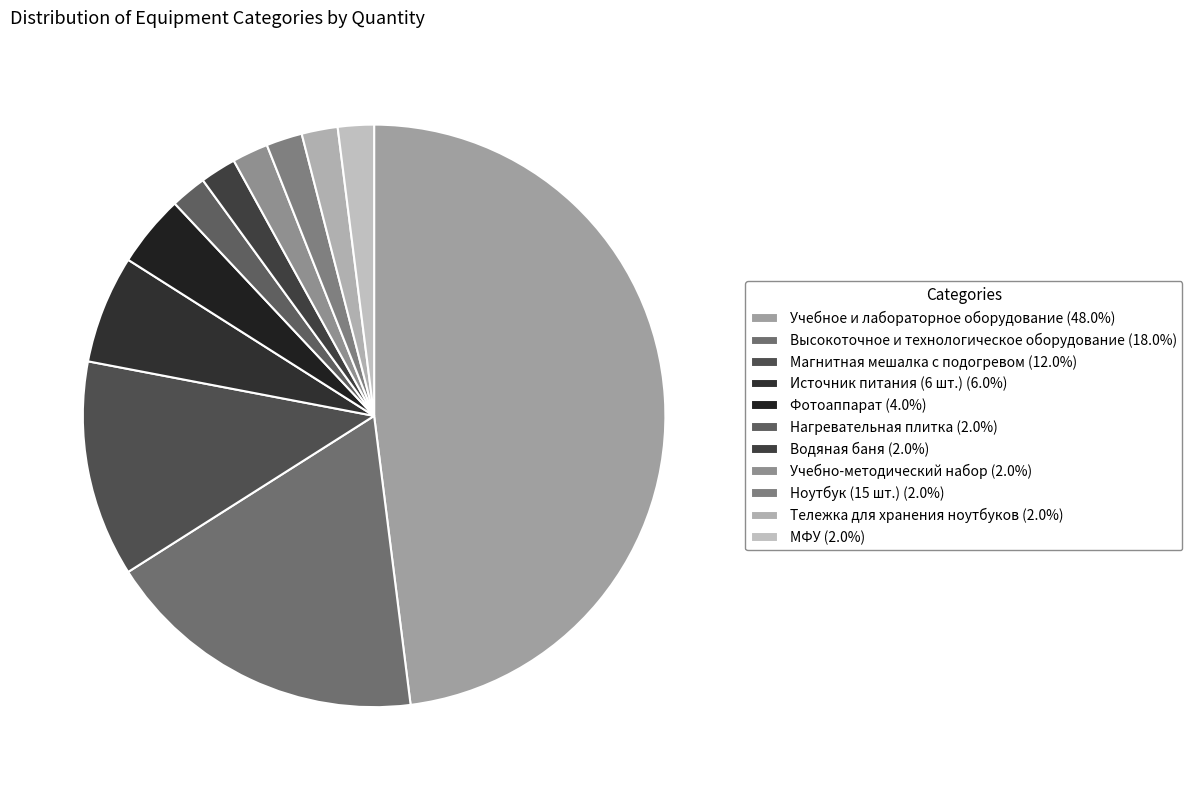

True or false: Учебно-методический набор accounts for 2% of the total.

True